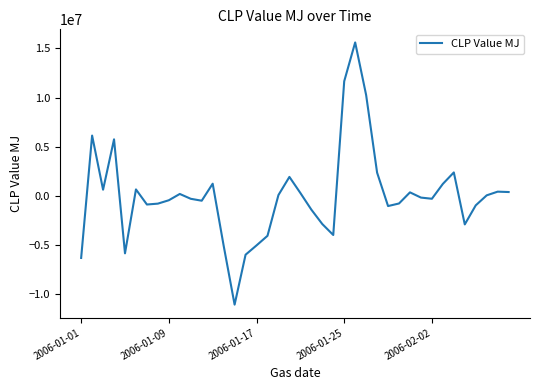

What is the maximum value shown in the chart?

15598195